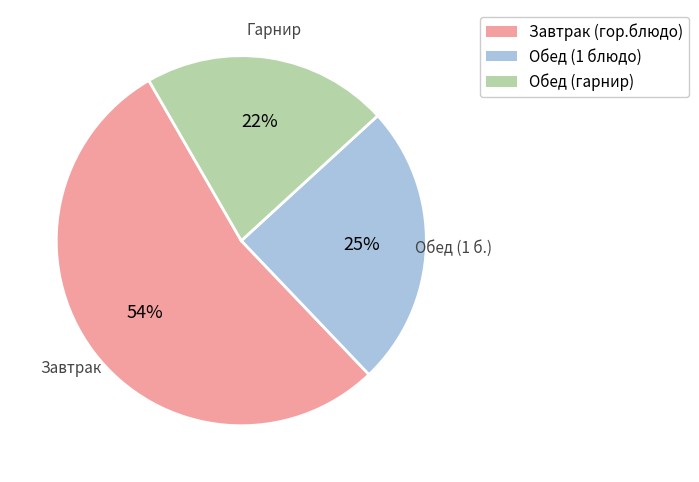

Which category has the biggest portion of the pie?

Завтрак (гор.блюдо)